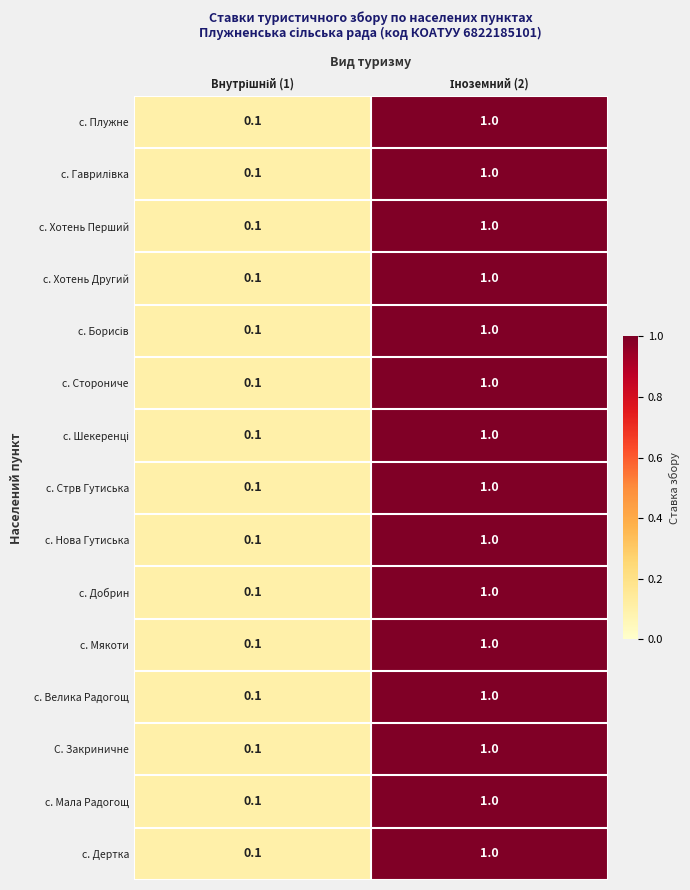

What is the average value of the с. Мякоти series?

0.6